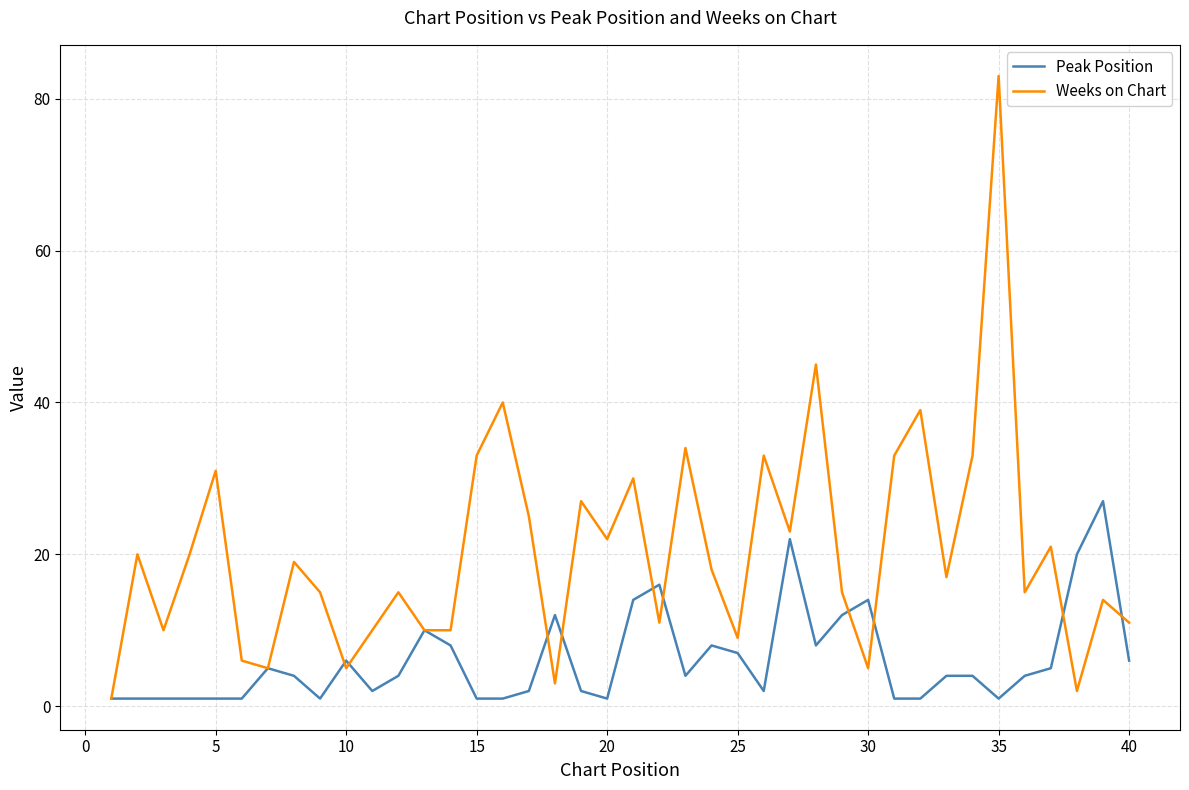

Rank the series by their maximum value, from highest to lowest.

Weeks on Chart, Peak Position